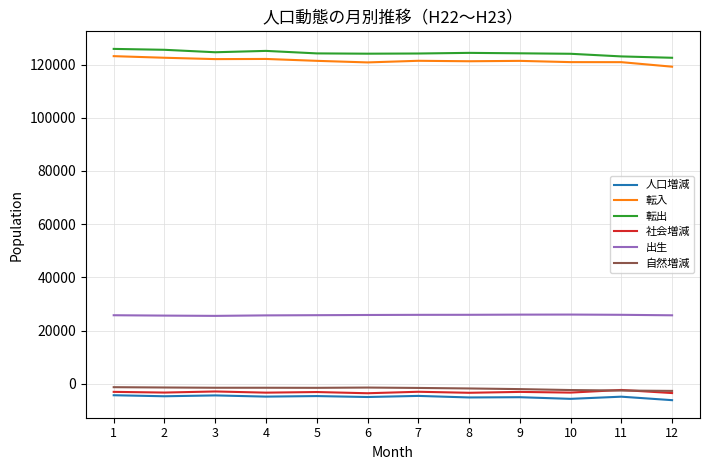

How many values in the 転入 series are below 121409?

6